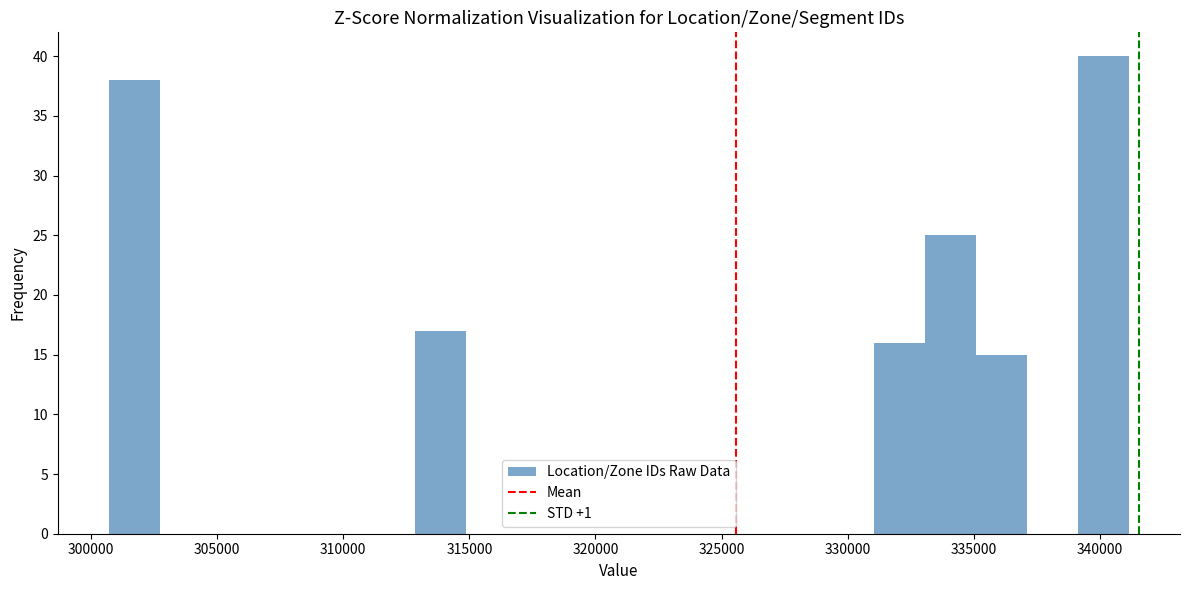

How tall is the bar that spans 339000 to 341000 on the x-axis? Neither the bar edges nor the heights are printed on the chart, so give them approximately, as read against the axes.

40